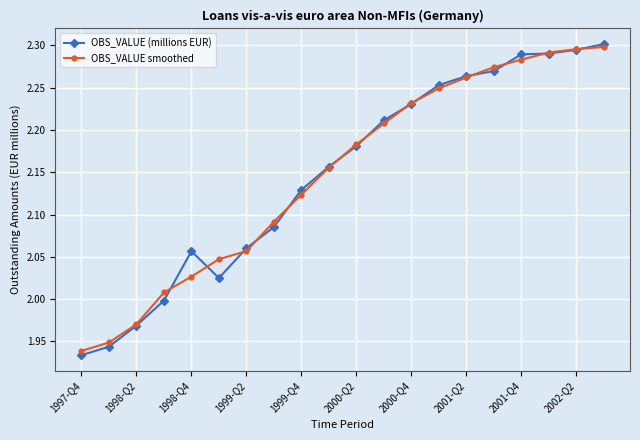

Which series has the largest range (max minus min)?

OBS_VALUE (millions EUR)